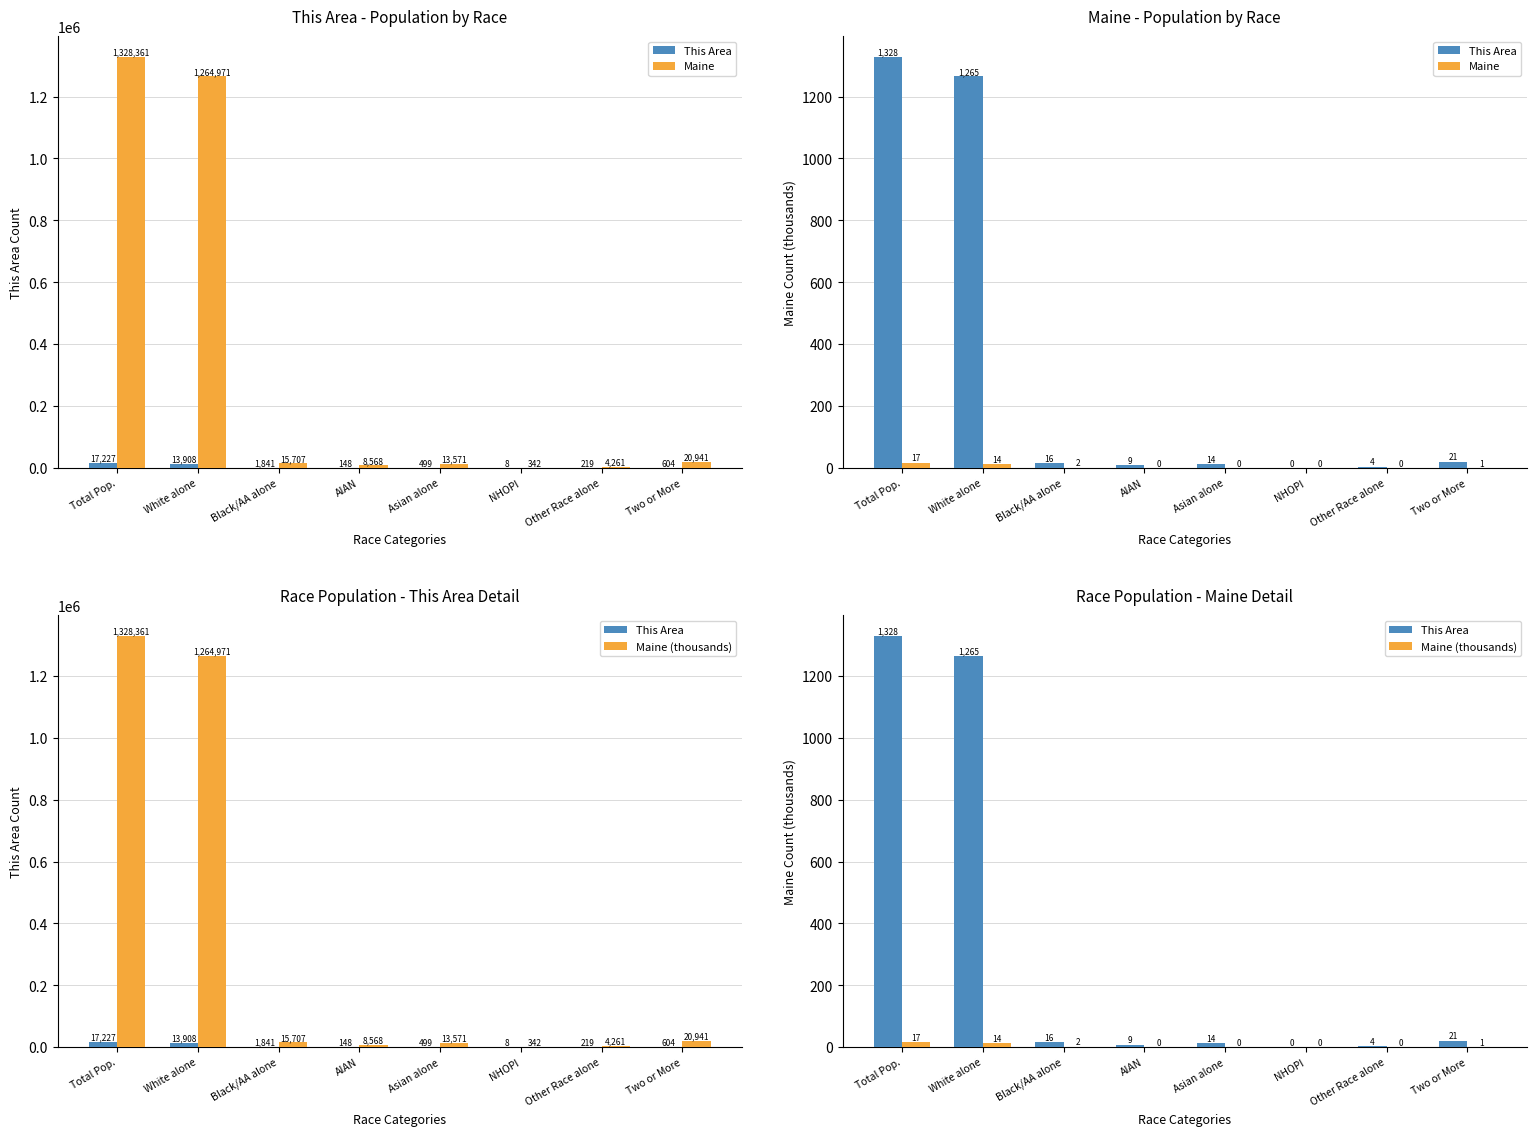

Is it true that This Area equals 9.1 at Asian alone?

False